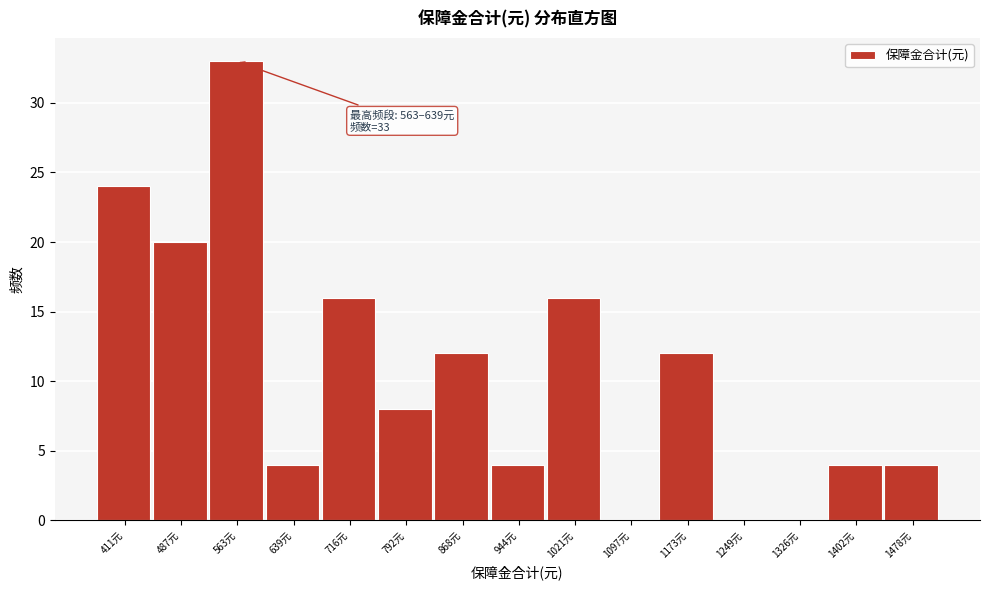

Reading left to right, extract all data points from this chart.

411元=24	487元=20	563元=33	639元=4	716元=16	792元=8	868元=12	944元=4	1021元=16	1097元=0	1173元=12	1249元=0	1326元=0	1402元=4	1478元=4